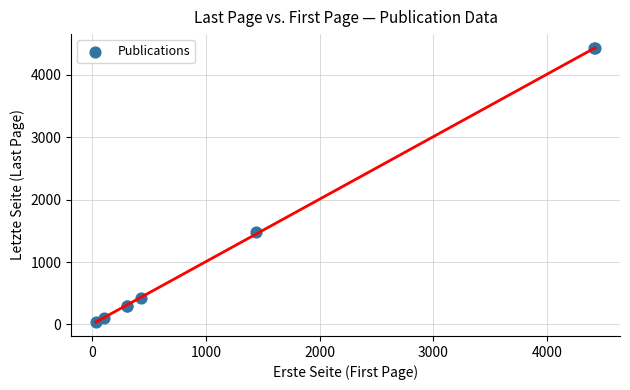

What Y value in the scatter plot is closest to 2230?

1479